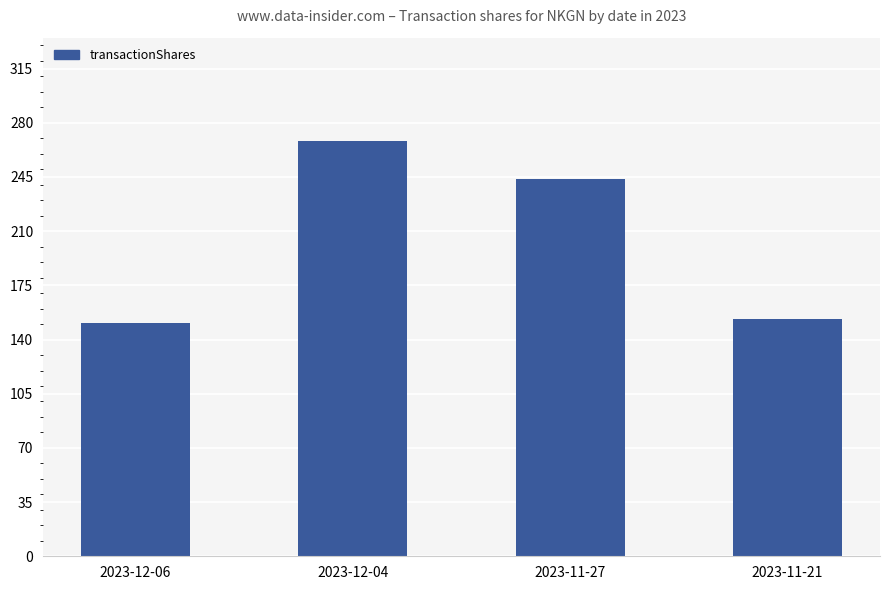

What is the label of the 2nd bar from the right?

2023-11-27